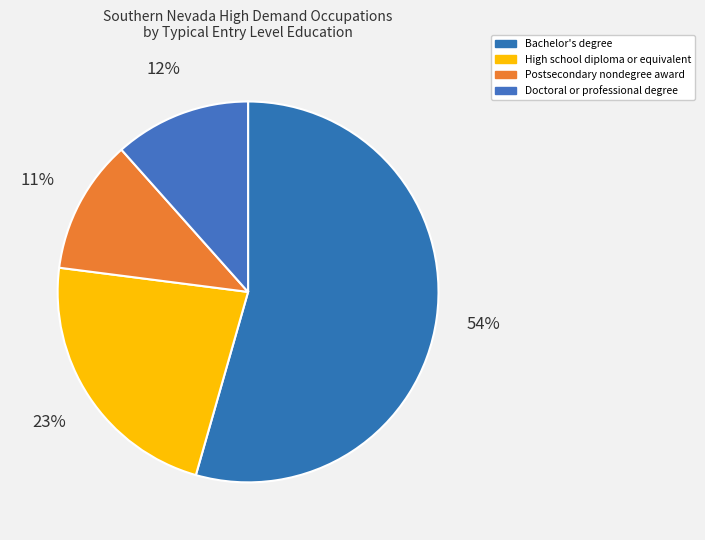

How many slices are in this pie chart?

4